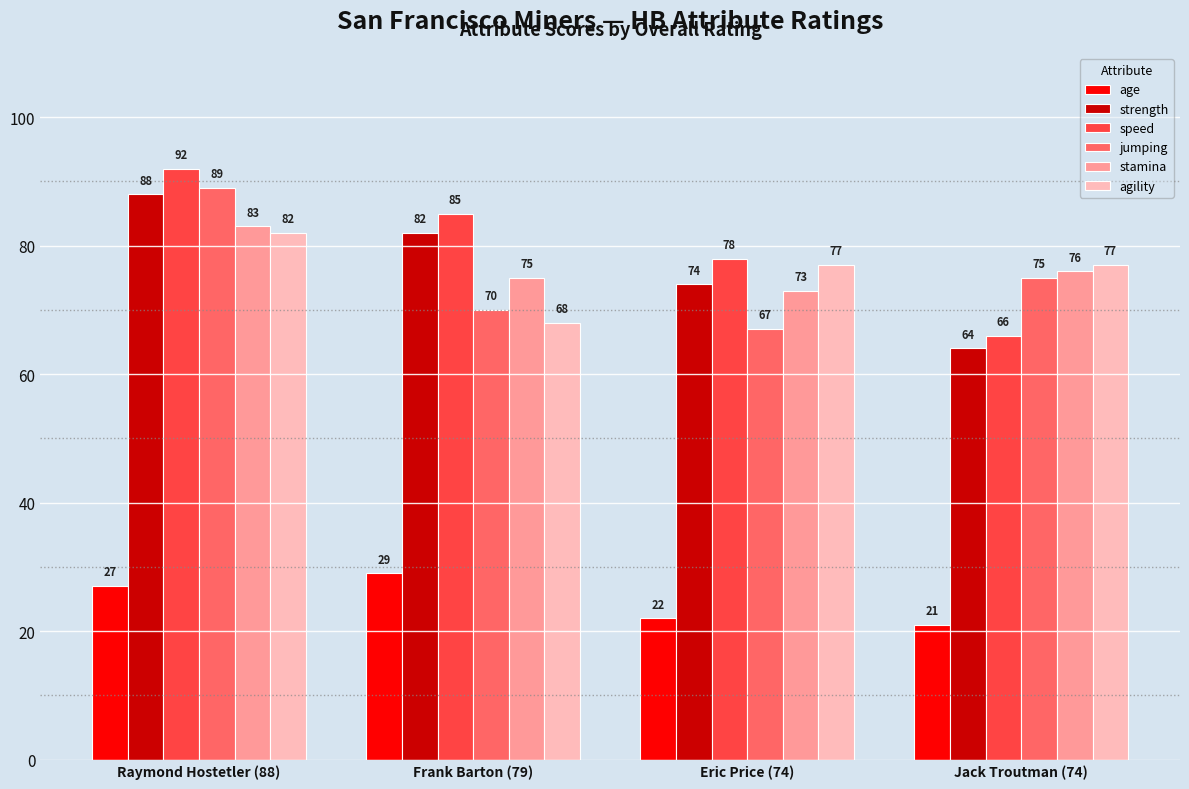

How many series are shown in this chart?

6